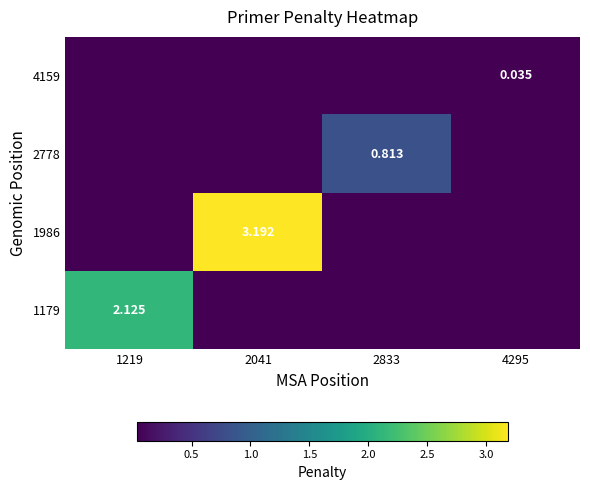

True or false: 1179 has a value of 0.0 at 2833.

True